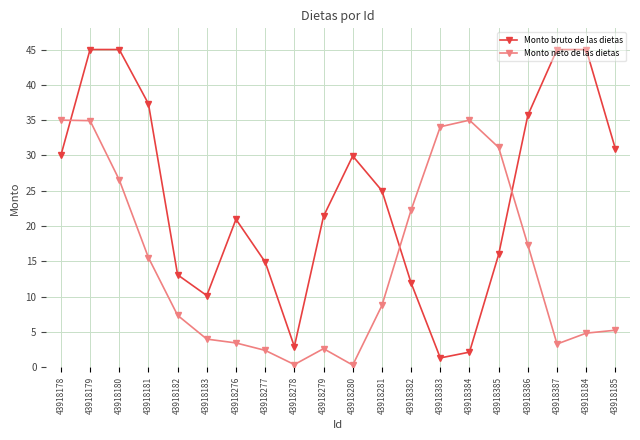

At which category does Monto neto de las dietas reach its first local valley?

43918278